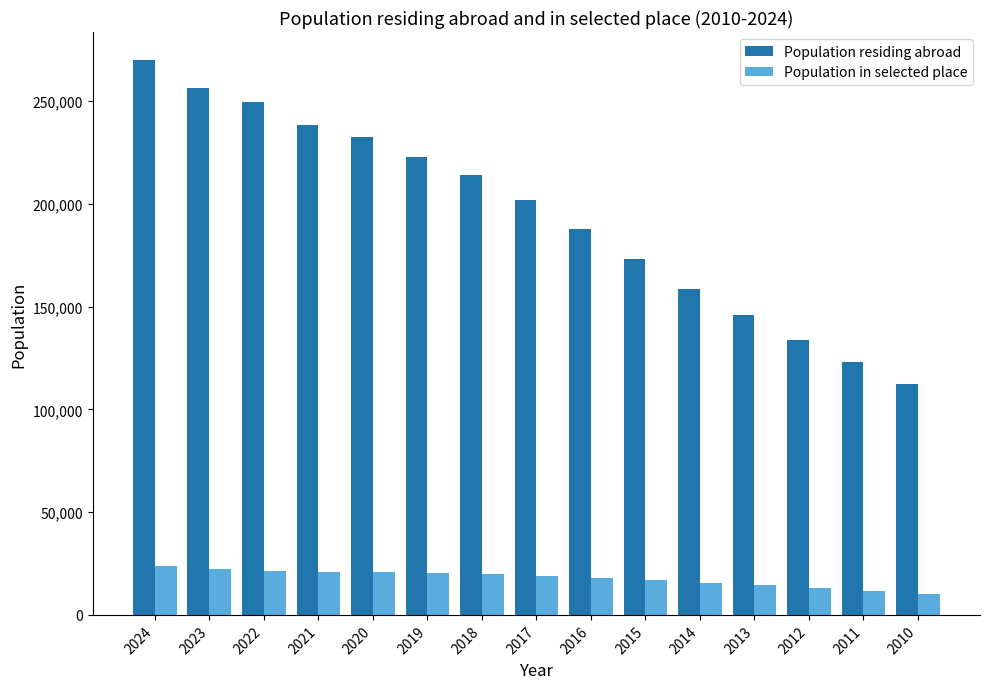

List the series in order of their overall mean, highest first.

Population residing abroad, Population in selected place